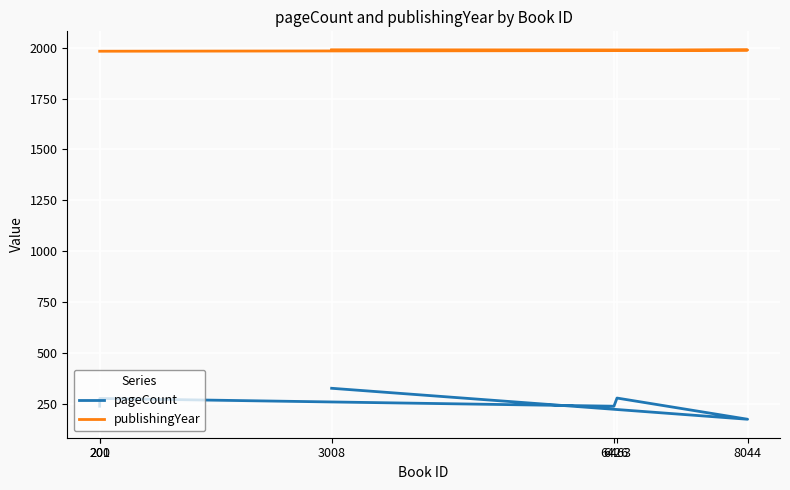

True or false: pageCount has a value of 280 at 6463.

True